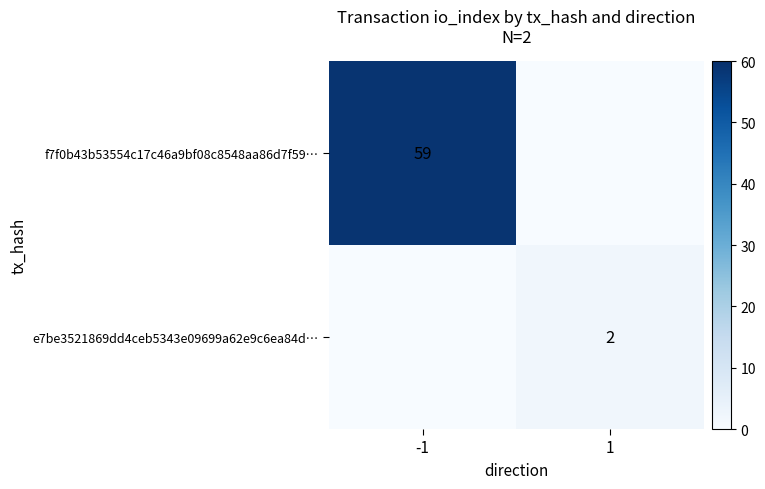

True or false: f7f0b43b53554c17c46a9bf08c8548aa86d7f59… has a value of 20 at -1.

False